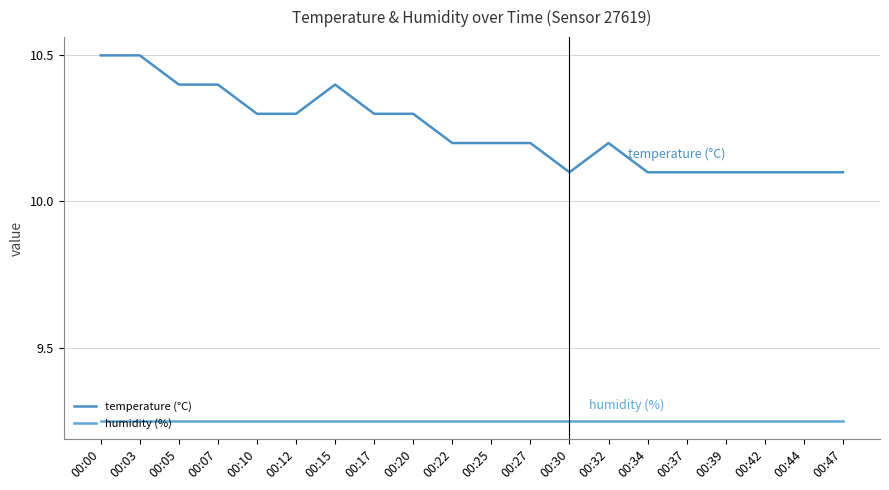

True or false: temperature (°C) and humidity (%) cross at least once.

False